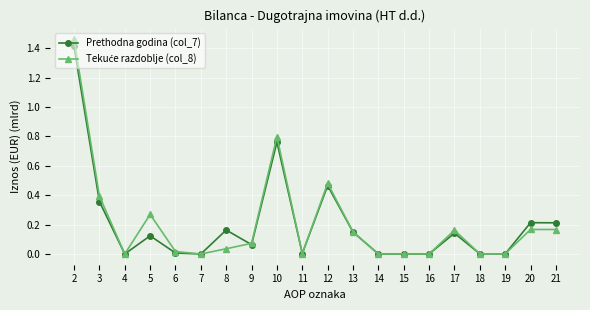

At which category does Prethodna godina (col_7) reach its first local valley?

4